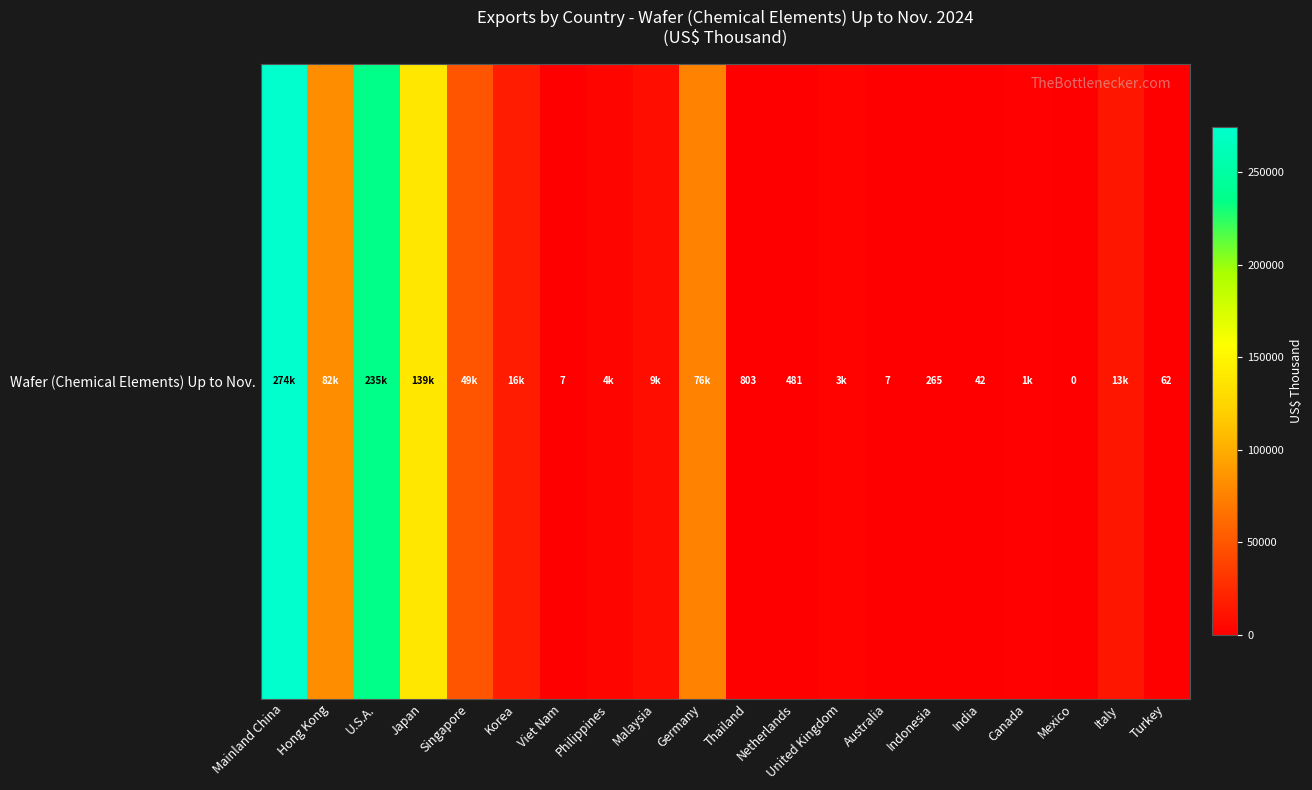

Is it true that the value at Malaysia is 12542?

False